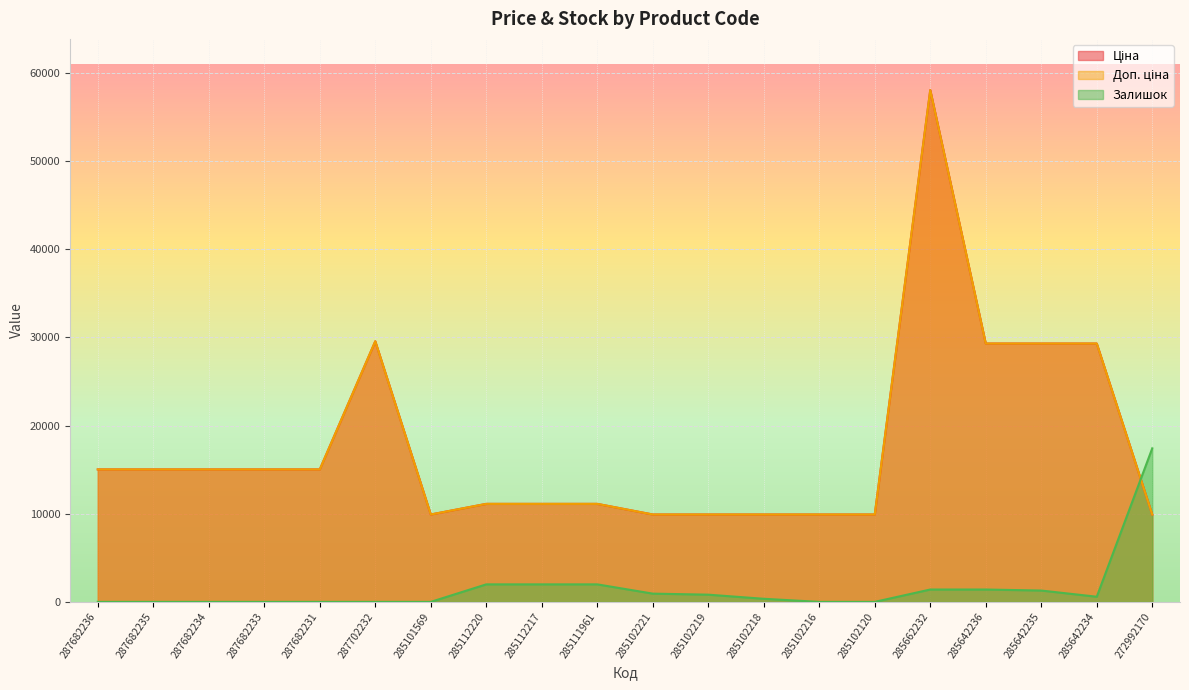

What is the total value across all series at 285642236?

59992.0